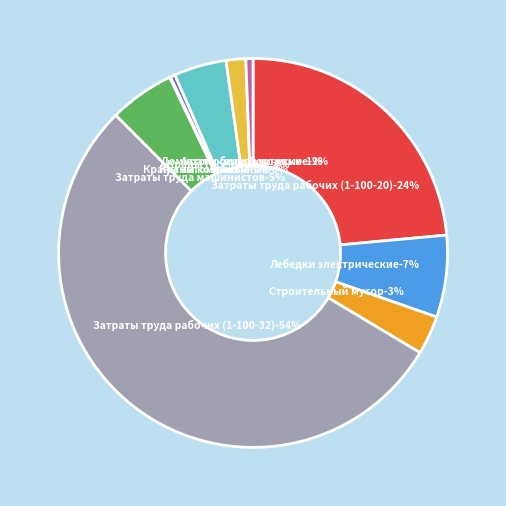

What is the majority slice?

Затраты труда рабочих (1-100-32)